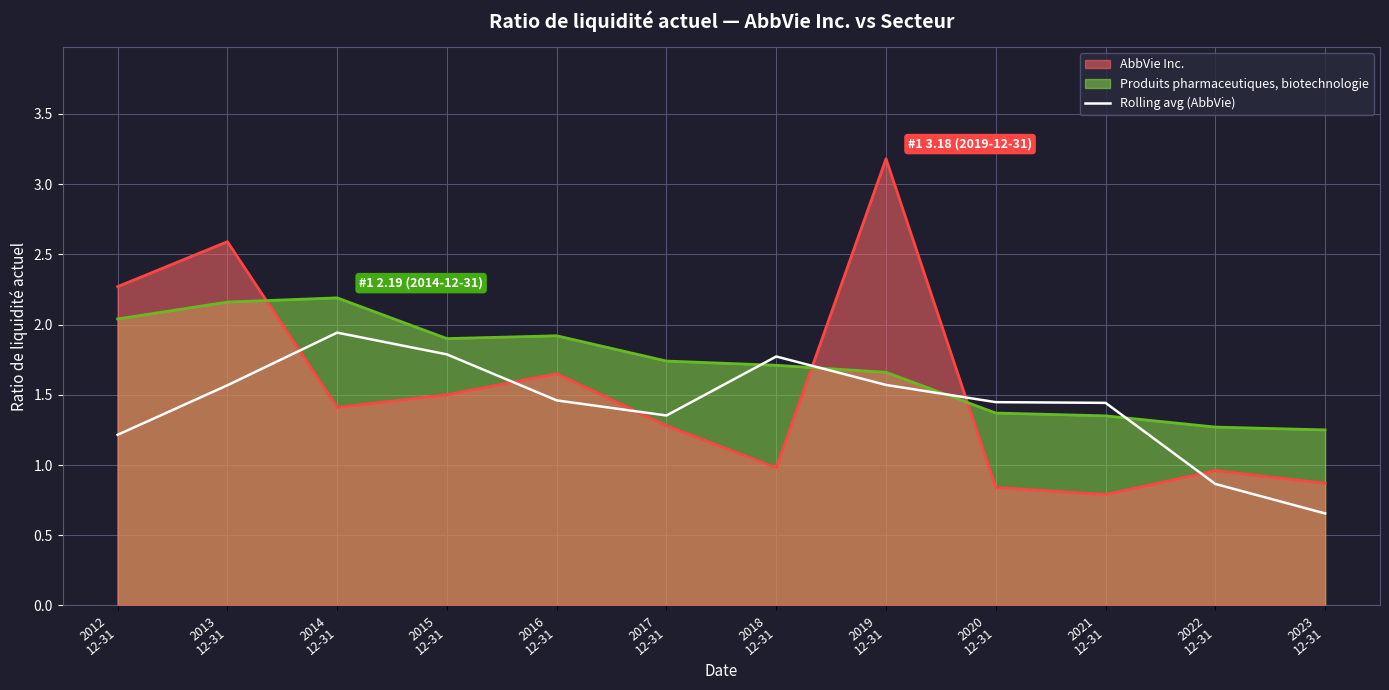

What is the label of the 2nd point from the right?

2022
12-31